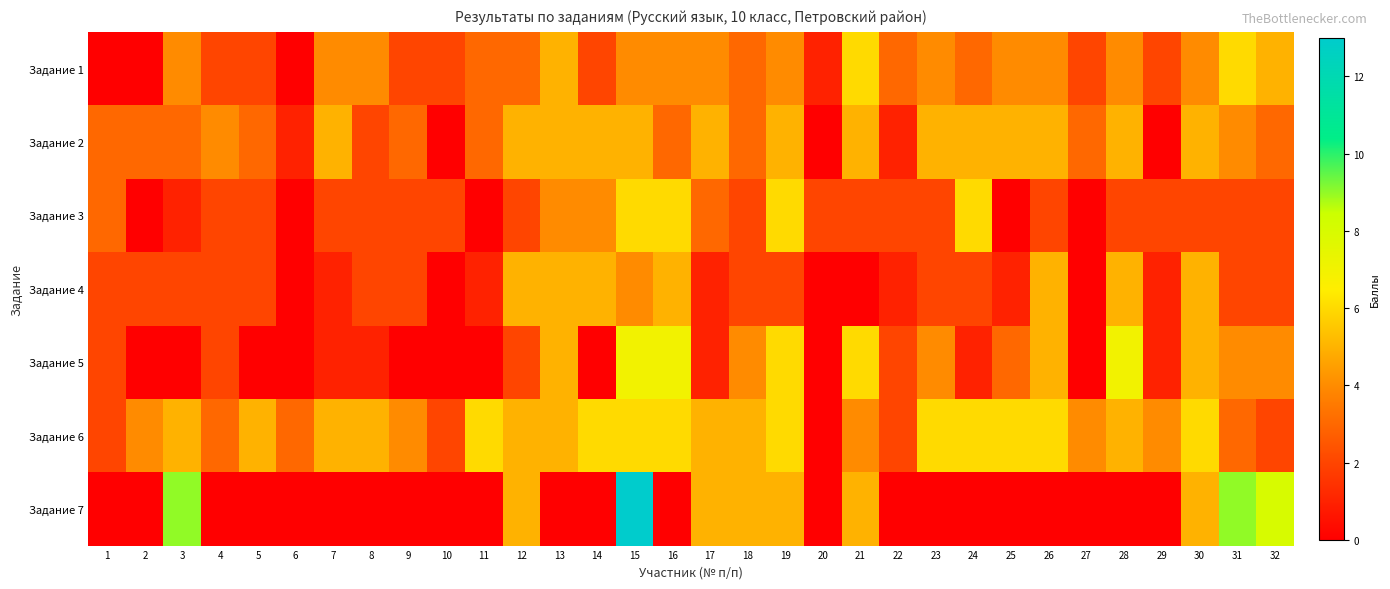

Reading left to right, extract all data points from this chart.

Задание 1: 1=0	2=0	3=4	4=2	5=2	6=0	7=4	8=4	9=2	10=2	11=3	12=3	13=5	14=2	15=4	16=4	17=4	18=3	19=4	20=1	21=6	22=3	23=4	24=3	25=4	26=4	27=2	28=4	29=2	30=4	31=6	32=5
Задание 2: 1=3	2=3	3=3	4=4	5=3	6=1	7=5	8=2	9=3	10=0	11=3	12=5	13=5	14=5	15=5	16=3	17=5	18=3	19=5	20=0	21=5	22=1	23=5	24=5	25=5	26=5	27=3	28=5	29=0	30=5	31=4	32=3
Задание 3: 1=3	2=0	3=1	4=2	5=2	6=0	7=2	8=2	9=2	10=2	11=0	12=2	13=4	14=4	15=6	16=6	17=3	18=2	19=6	20=2	21=2	22=2	23=2	24=6	25=0	26=2	27=0	28=2	29=2	30=2	31=2	32=2
Задание 4: 1=2	2=2	3=2	4=2	5=2	6=0	7=1	8=2	9=2	10=0	11=1	12=5	13=5	14=5	15=4	16=5	17=1	18=2	19=2	20=0	21=0	22=1	23=2	24=2	25=1	26=5	27=0	28=5	29=1	30=5	31=2	32=2
Задание 5: 1=2	2=0	3=0	4=2	5=0	6=0	7=1	8=1	9=0	10=0	11=0	12=2	13=5	14=0	15=7	16=7	17=1	18=4	19=6	20=0	21=6	22=2	23=4	24=1	25=3	26=5	27=0	28=7	29=1	30=5	31=4	32=4
Задание 6: 1=2	2=4	3=5	4=3	5=5	6=3	7=5	8=5	9=4	10=2	11=6	12=5	13=5	14=6	15=6	16=6	17=5	18=5	19=6	20=0	21=4	22=2	23=6	24=6	25=6	26=6	27=4	28=5	29=4	30=6	31=3	32=2
Задание 7: 1=0	2=0	3=9	4=0	5=0	6=0	7=0	8=0	9=0	10=0	11=0	12=5	13=0	14=0	15=13	16=0	17=5	18=5	19=5	20=0	21=5	22=0	23=0	24=0	25=0	26=0	27=0	28=0	29=0	30=5	31=9	32=8